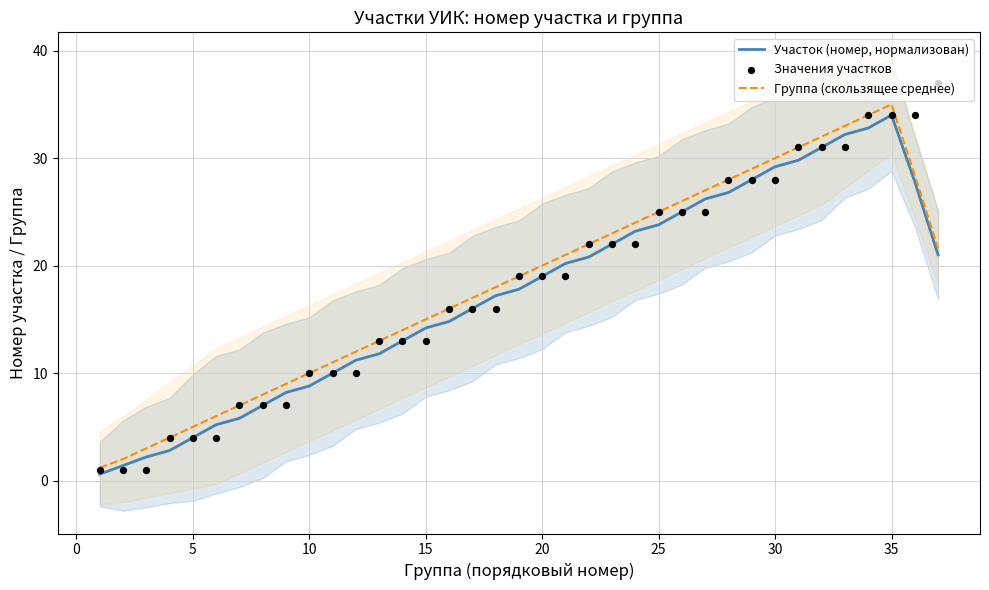

Which series reaches the maximum Y coordinate?

Значения участков